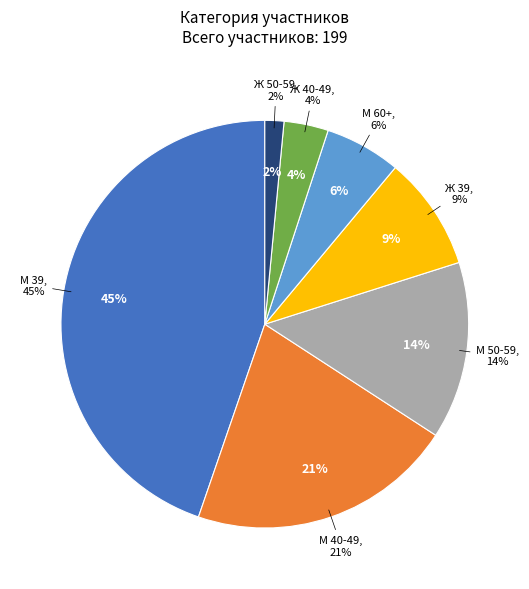

To the nearest percent, what is the difference between the largest and smallest slice percentages?

43%